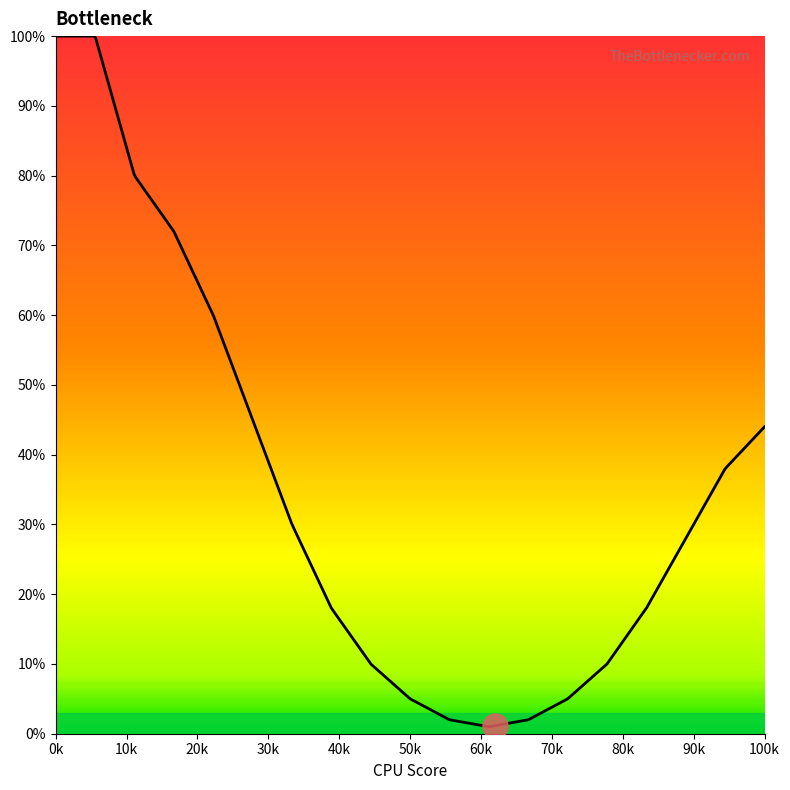

What is the maximum value shown in the chart?

100.0